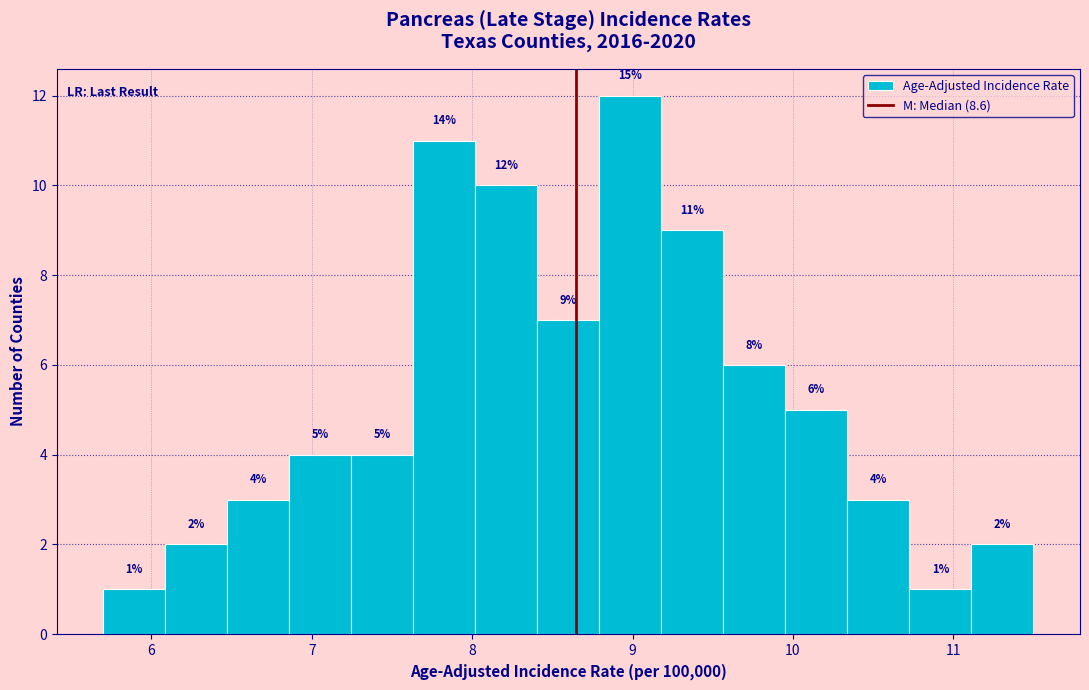

Read against the x-axis, roughly where is the centre of the tallest bar?

9.0